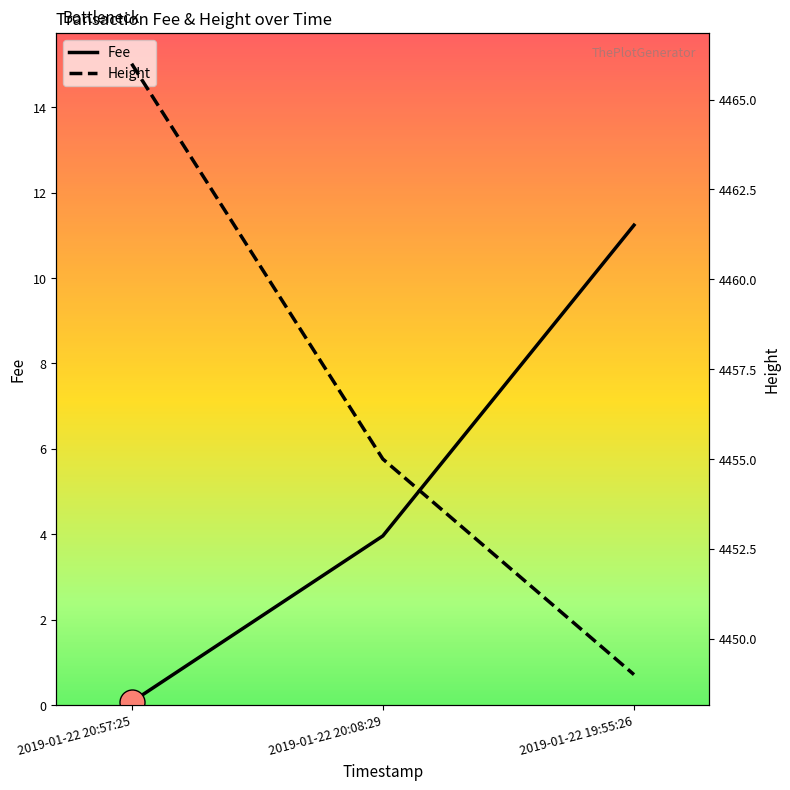

Between 2019-01-22 20:57:25 and 2019-01-22 19:55:26, which is larger?

2019-01-22 19:55:26